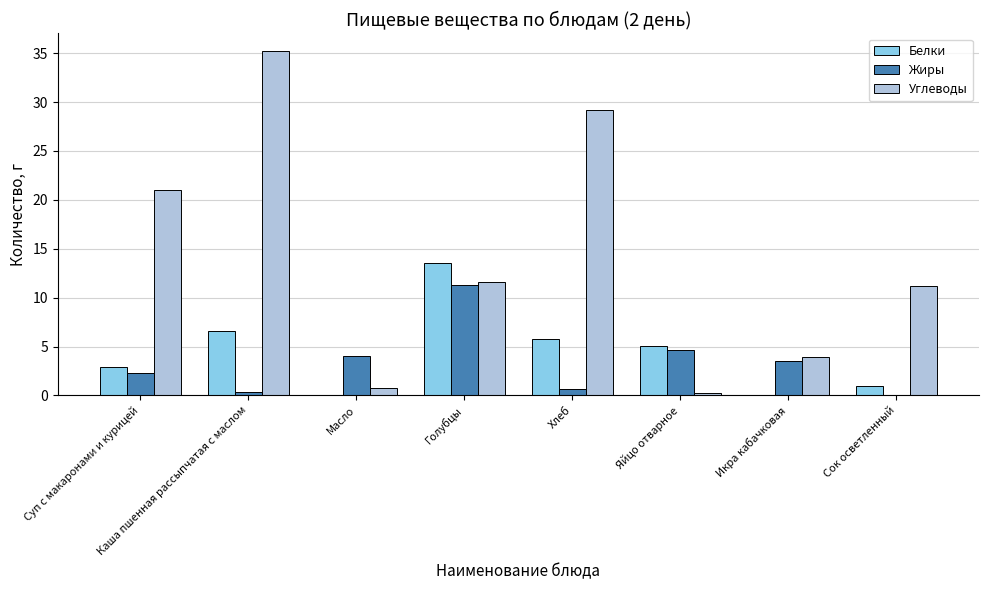

What are all the series names shown in the legend?

Белки, Жиры, Углеводы